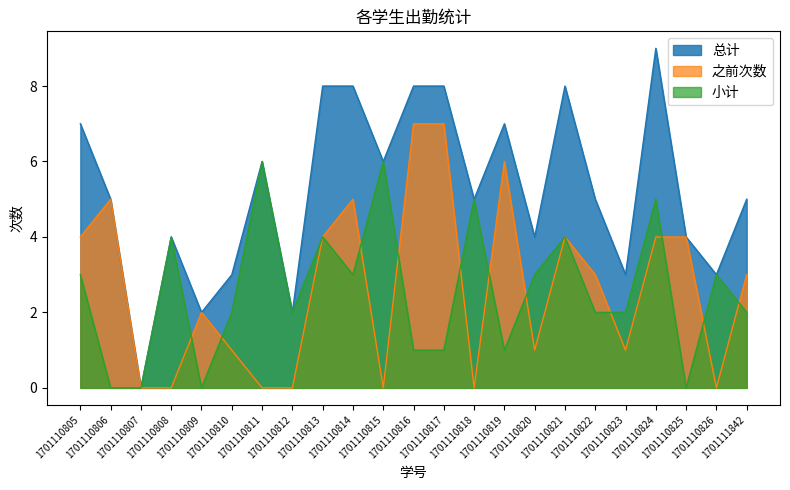

True or false: 总计 and 小计 cross at least once.

False